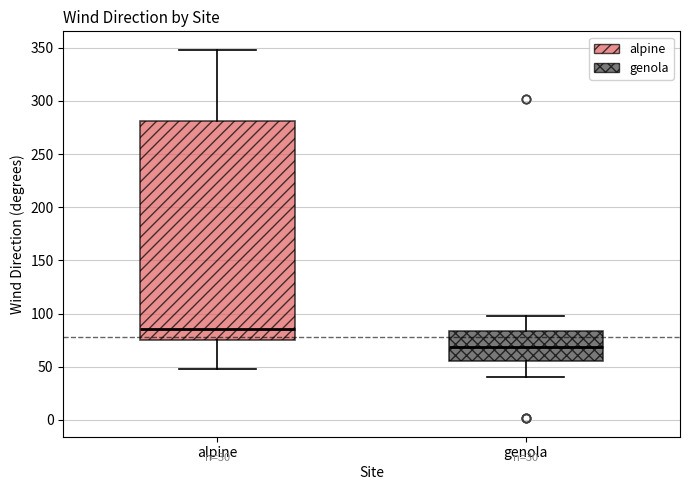

Reading left to right, transcribe this box plot: for each box, give where its median line is, the range the box spans, and where its two whiskers end, as read against the y-axis. The values are not printed on the chart, so give them approximately, as read against the axis.

alpine: median 85, box 75 to 280, whiskers 50 to 350
genola: median 70, box 55 to 85, whiskers 40 to 100